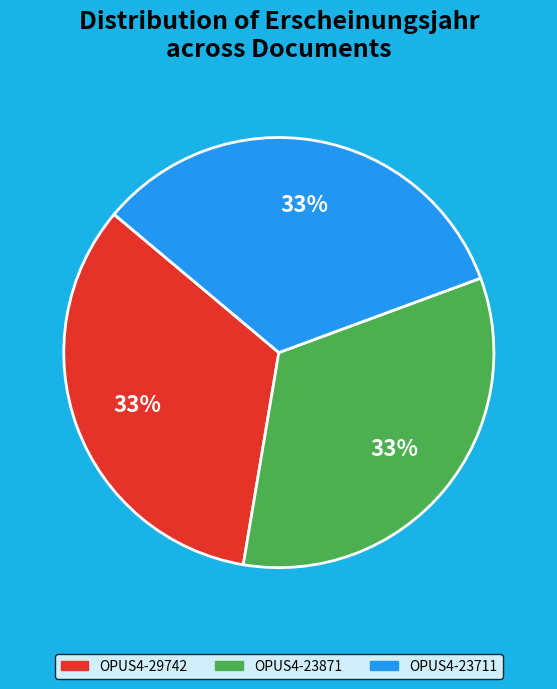

Is there any slice that represents more than half of the pie?

No